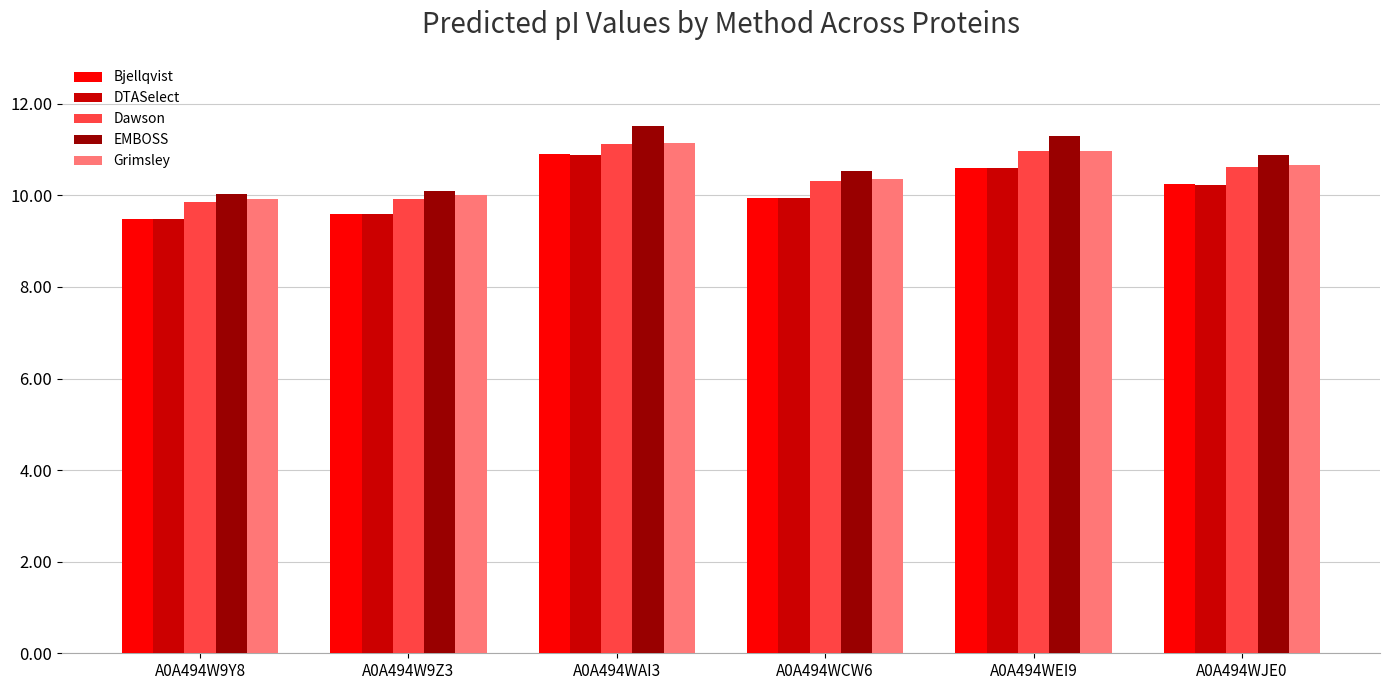

Which series has the widest spread of values?

EMBOSS